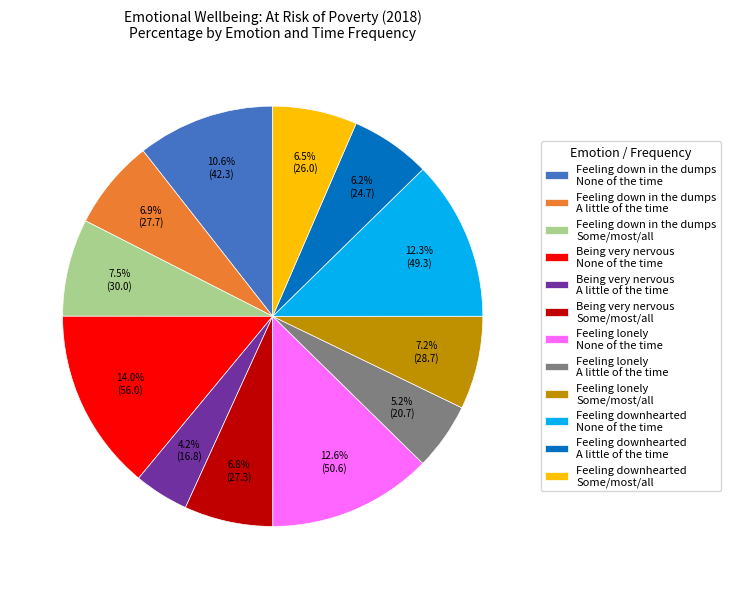

Does any single category account for the majority?

No